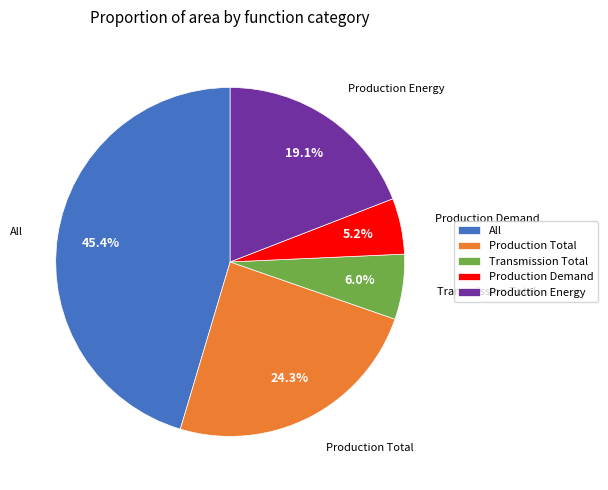

To the nearest percent, what portion does Production Demand represent?

5%